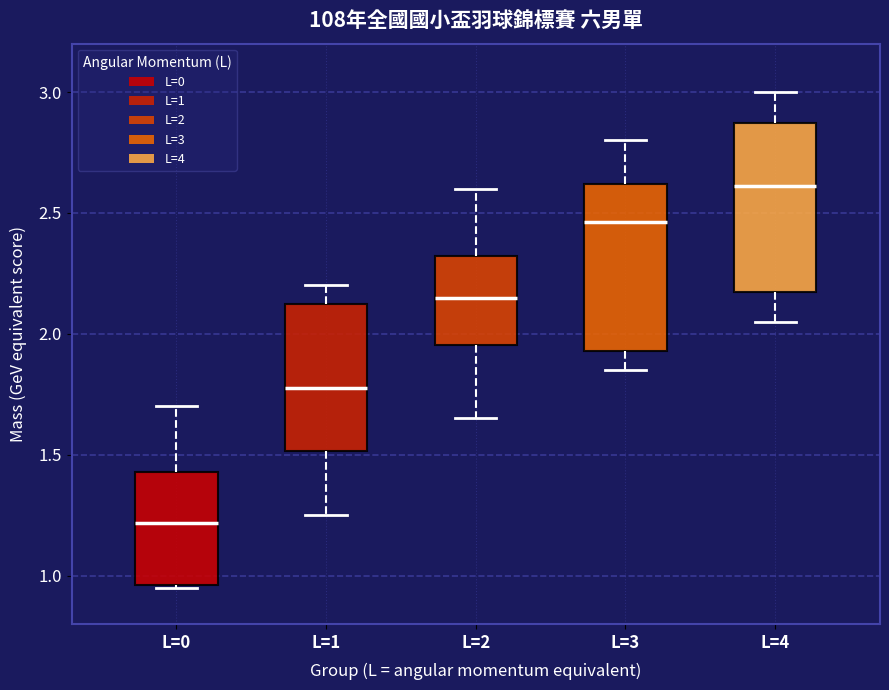

Which box has the lowest median line?

L=0